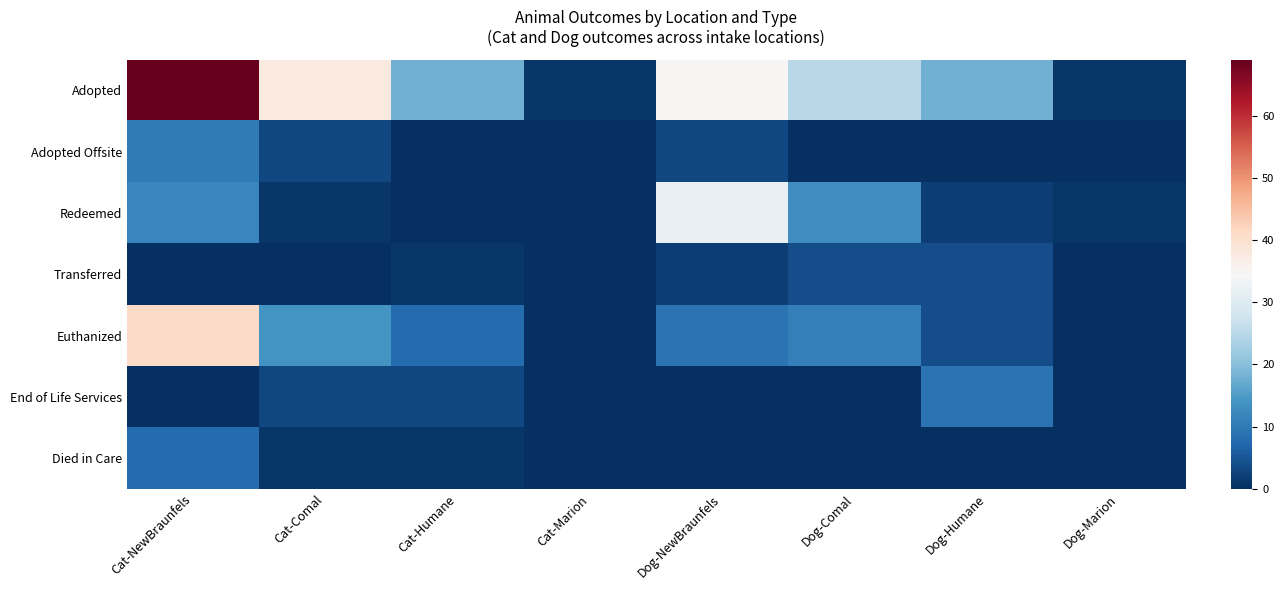

At how many categories does at least one series exceed 43?

1